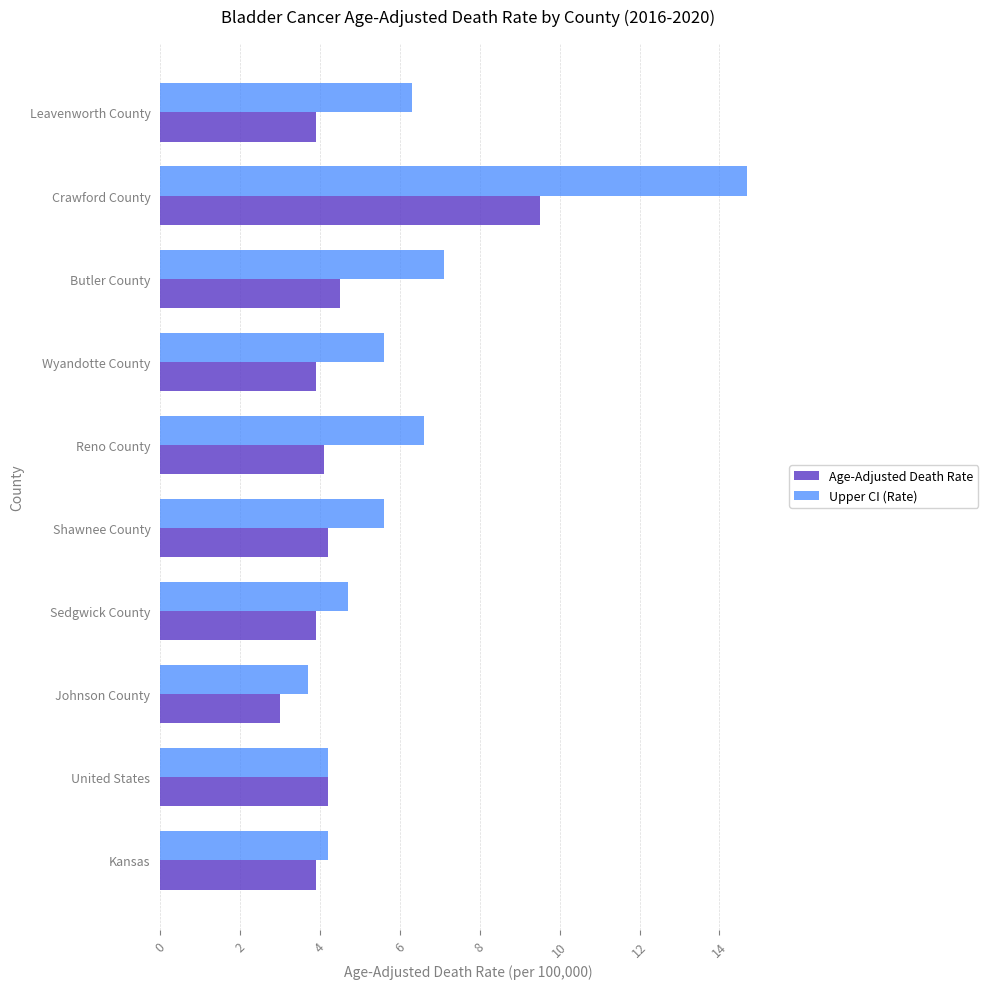

Where is Upper CI (Rate) nearest to the value 9?

Butler County